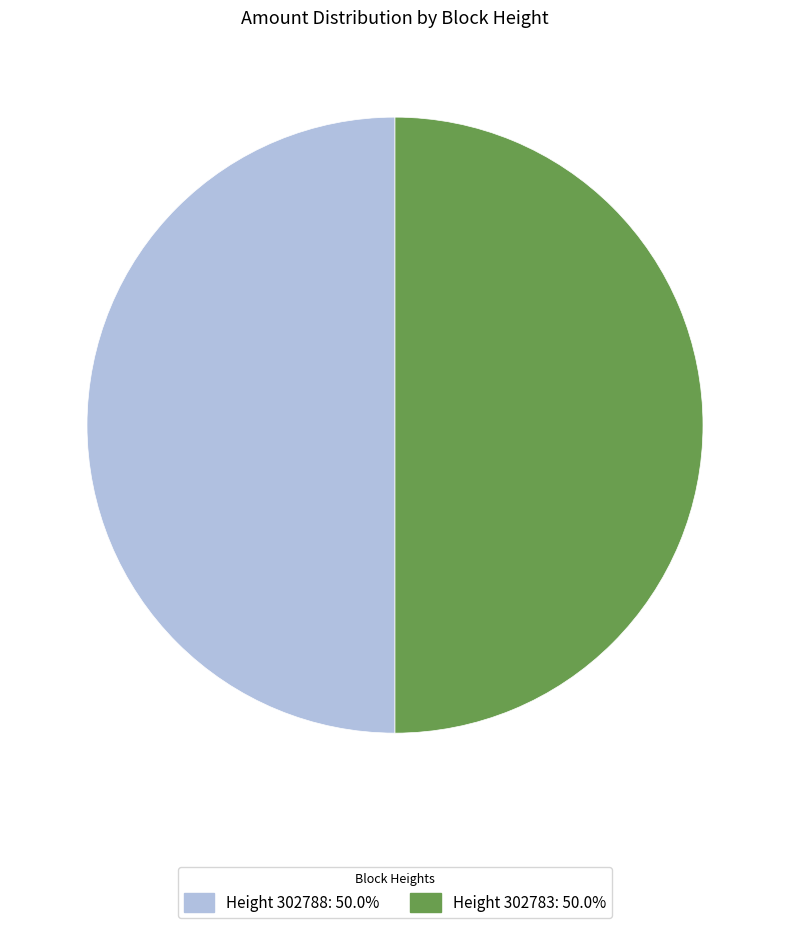

Is the sum of Height 302788: 50.0% and Height 302783: 50.0% greater than half?

Yes